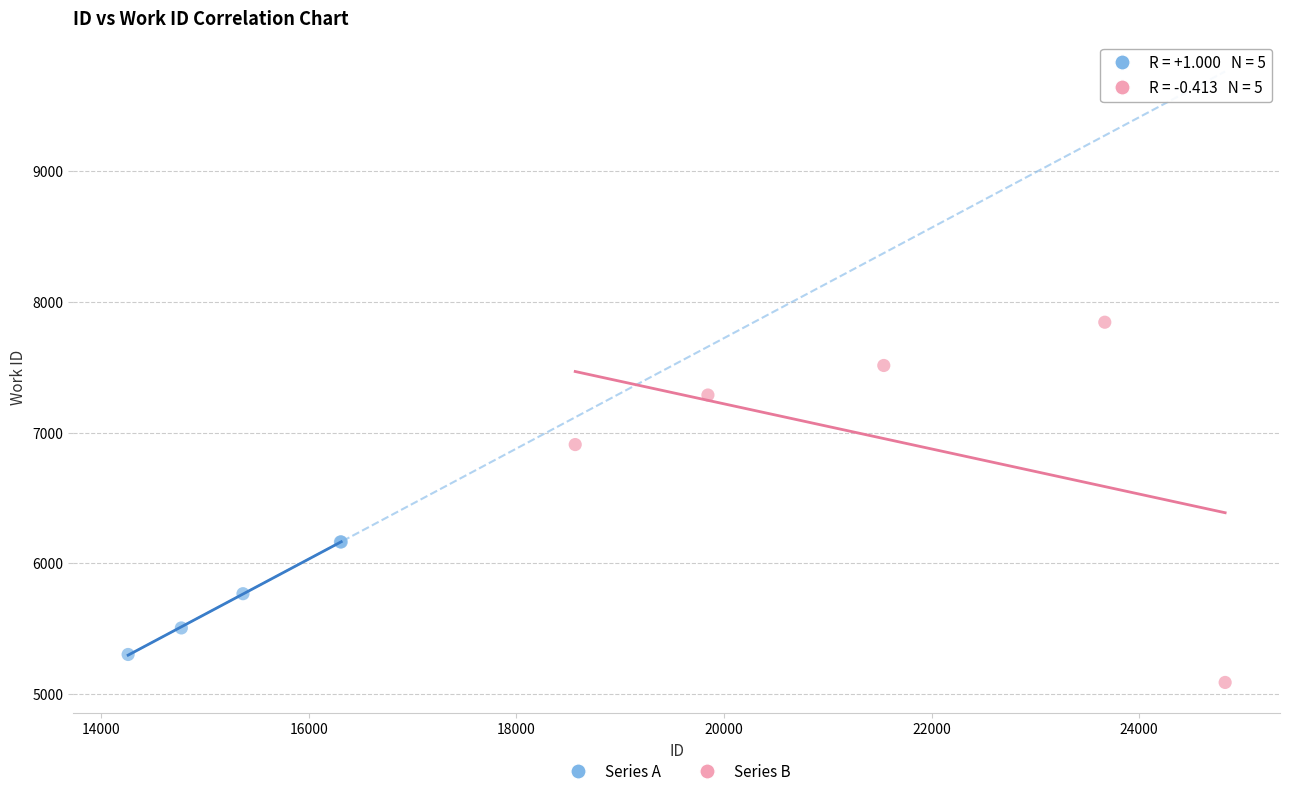

Which series contains the lowest Y value?

Series B